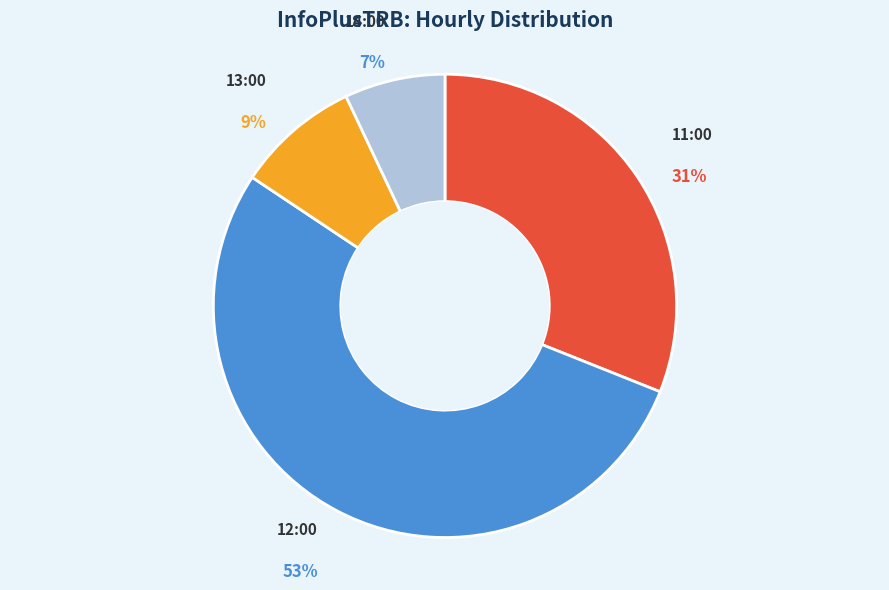

Rank the categories by value from highest to lowest.

12:00, 11:00, 13:00, 14:00